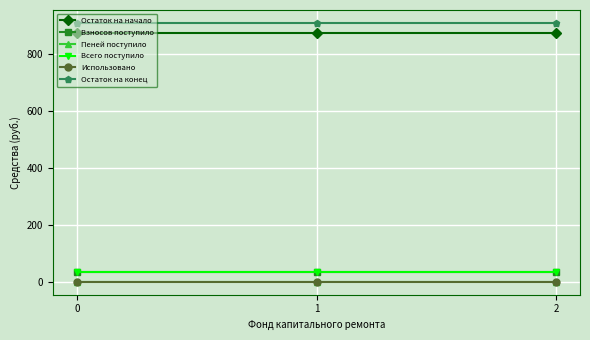

The Остаток на начало series shows 577.2 at 2. True or false?

False